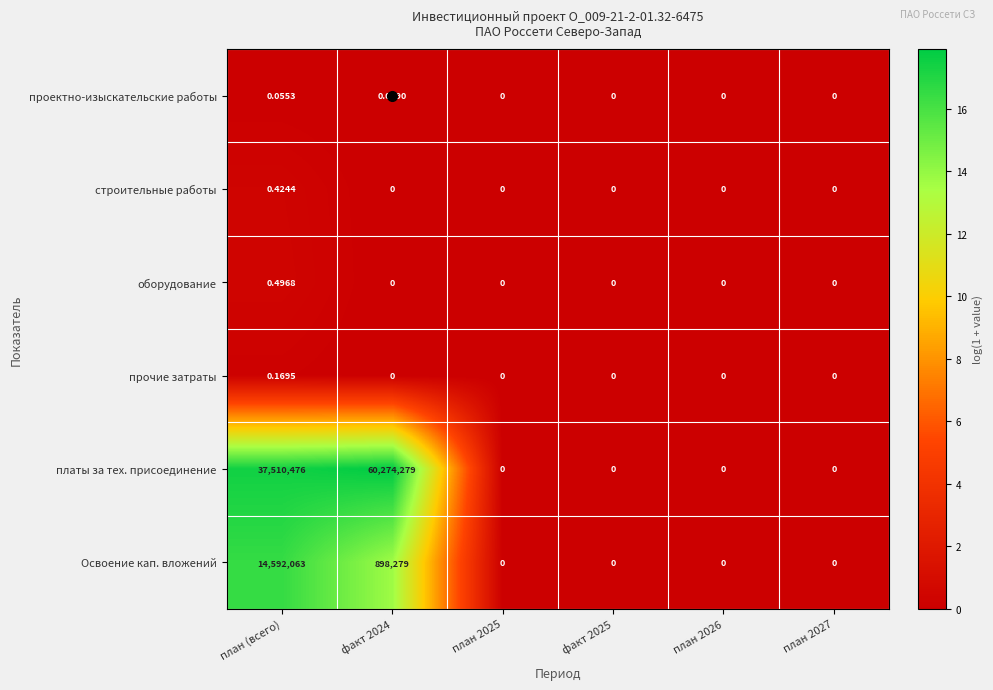

Which series has the largest total across all categories?

платы за тех. присоединение